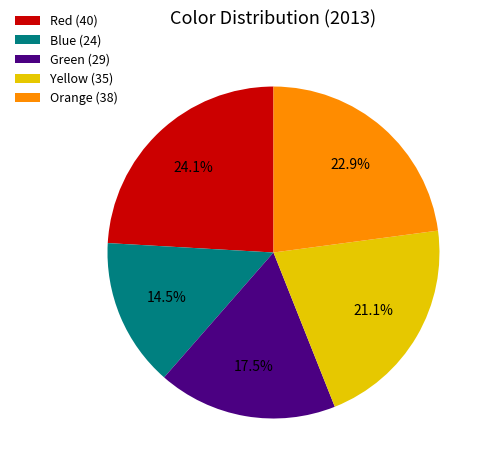

How many slices are in this pie chart?

5